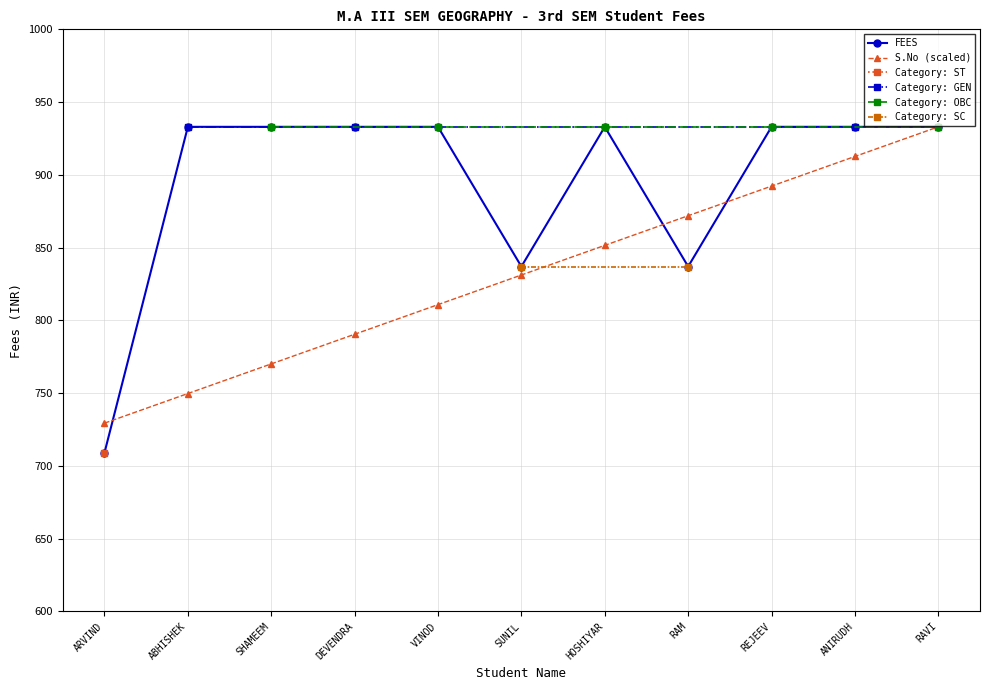

Reading left to right, extract all data points from this chart.

FEES: 709.0	933.0	933.0	933.0	933.0	837.0	933.0	837.0	933.0	933.0	933.0
S.No: 729.4	749.7	770.1	790.5	810.8	831.2	851.5	871.9	892.3	912.6	933.0